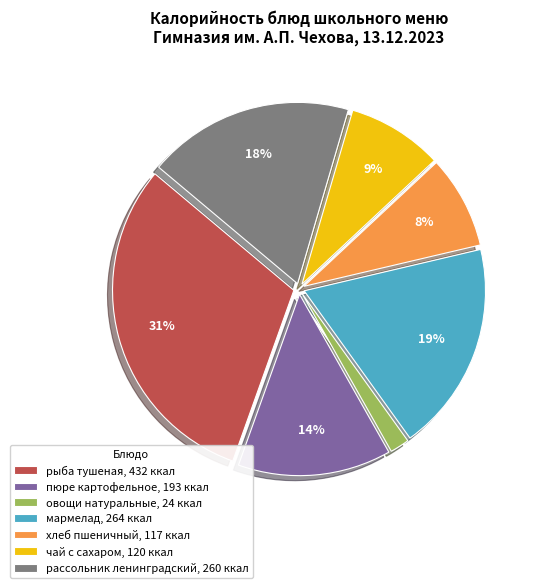

What percentage is the мармелад, 264 ккал slice, to the nearest percent?

19%